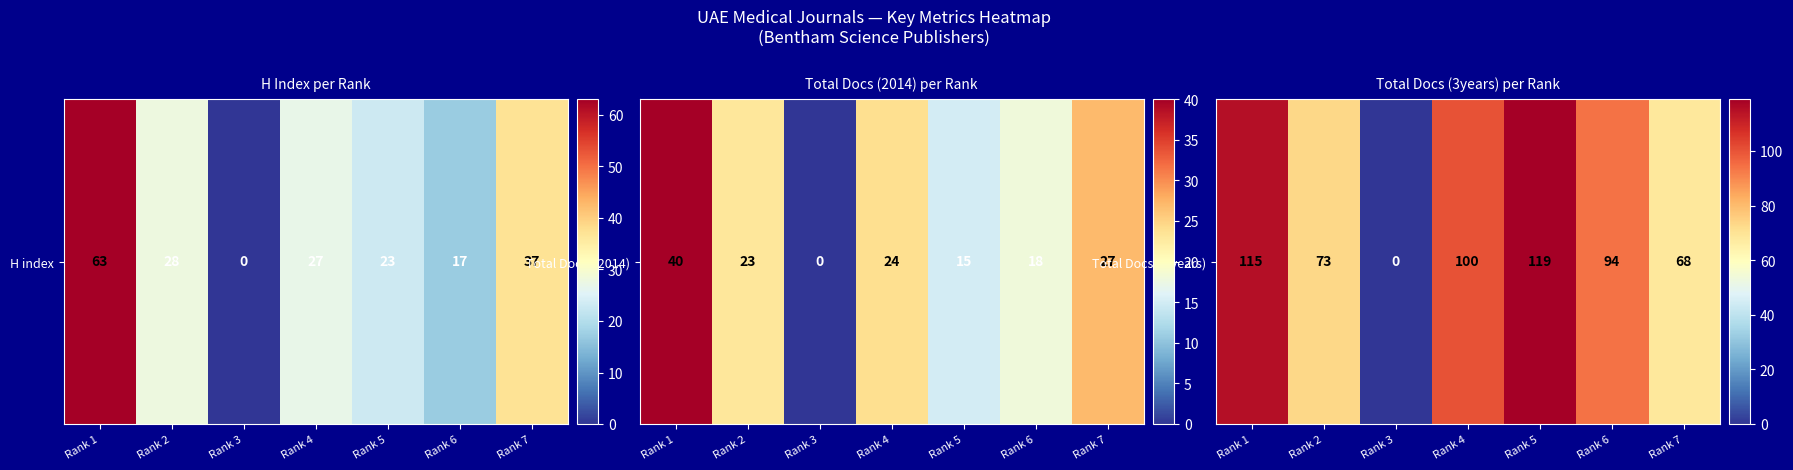

What is the difference between the maximum and minimum values?

119